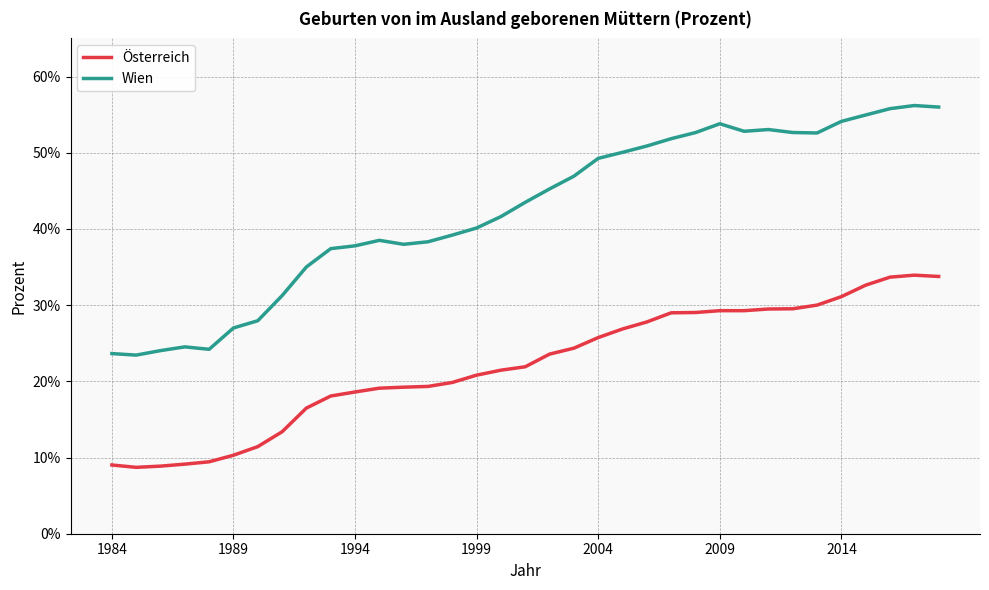

What is the difference between the maximum and minimum values in the Österreich series?

25.2